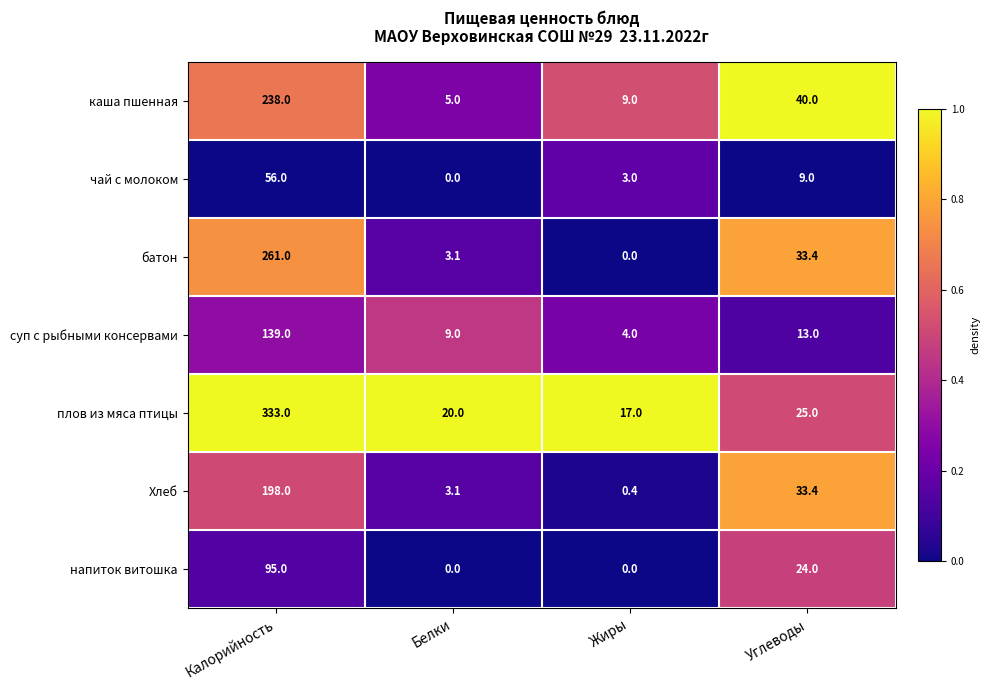

True or false: чай с молоком has a value of 1.7 at Жиры.

False